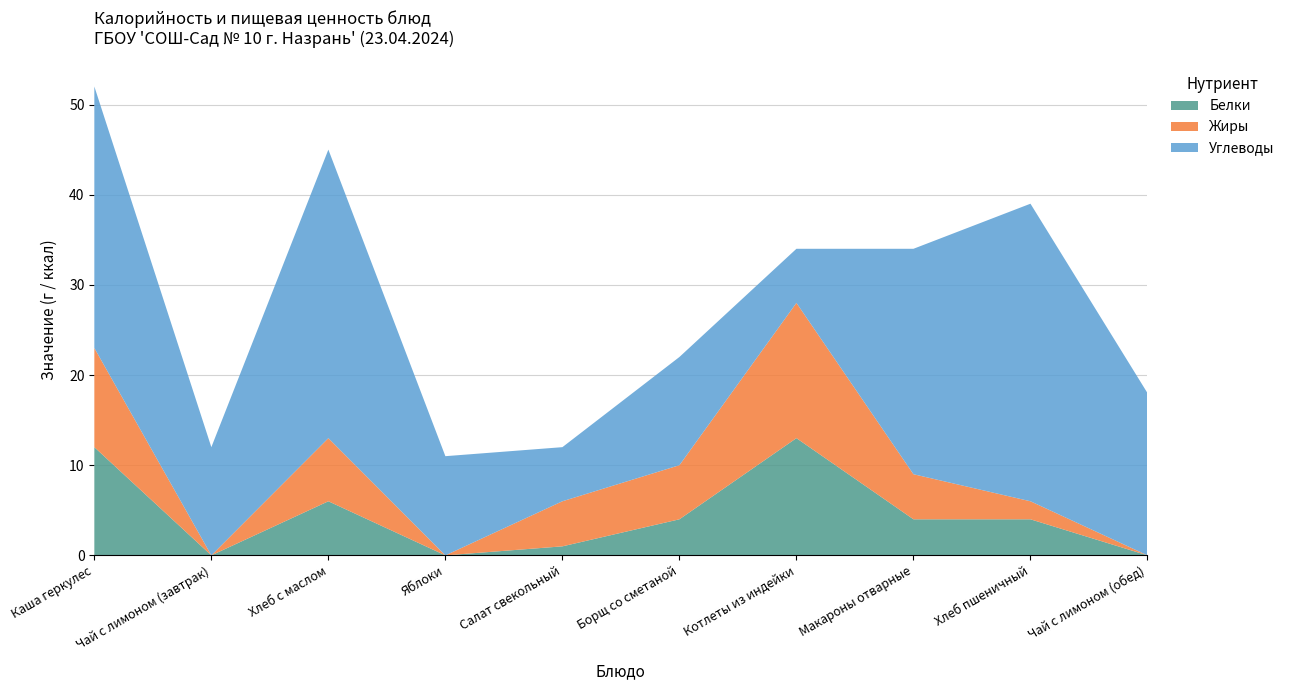

Reading left to right, extract all data points from this chart.

Белки: 12	0	6	0	1	4	13	4	4	0
Жиры: 11	0	7	0	5	6	15	5	2	0
Углеводы: 29	12	32	11	6	12	6	25	33	18